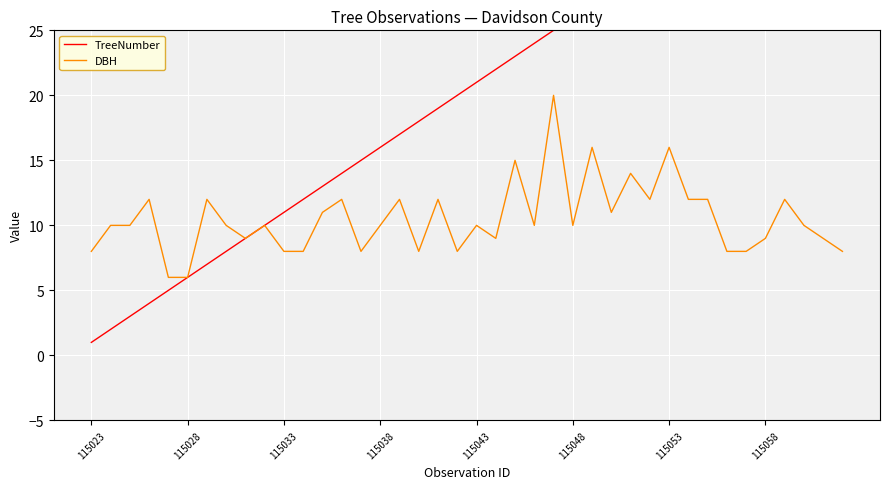

At how many categories does at least one series exceed 21?

19